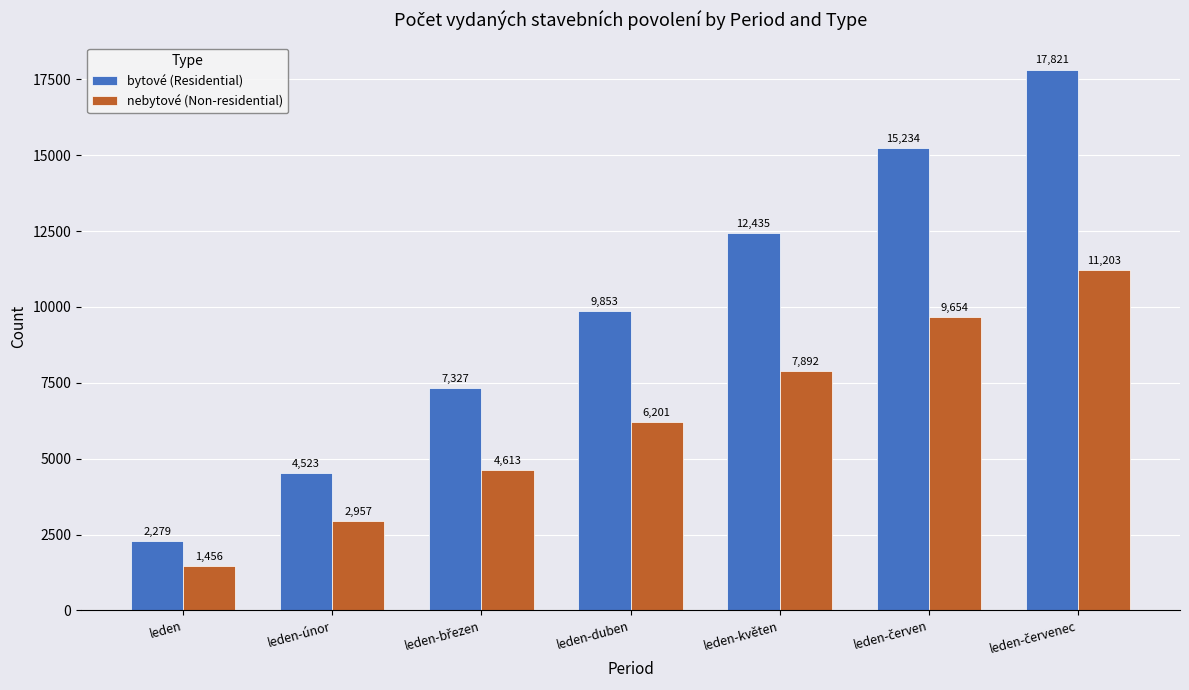

What is the value of the bytové (Residential) bar at the 4th from the left?

9853